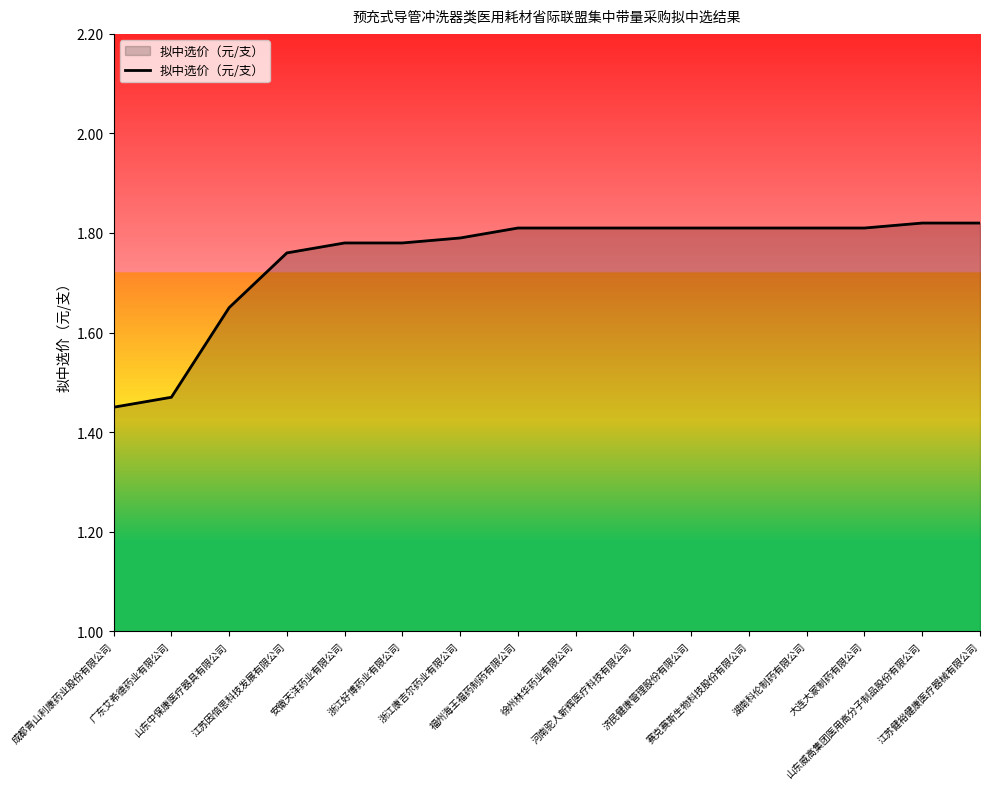

What is the ratio of the value at 安徽天洋药业有限公司 to the value at 济民健康管理股份有限公司?

1.0